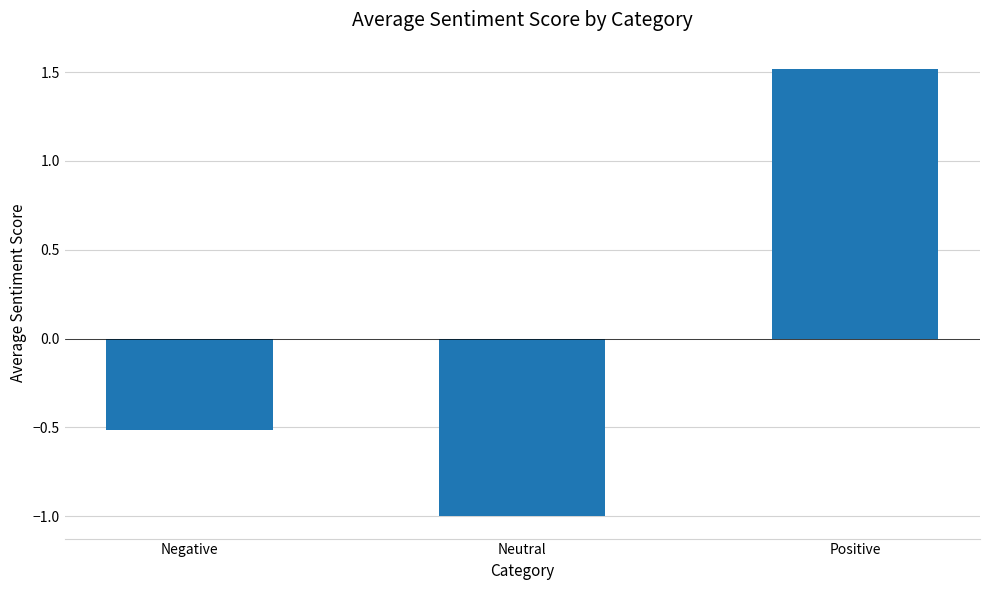

How many data points are less than 0?

2